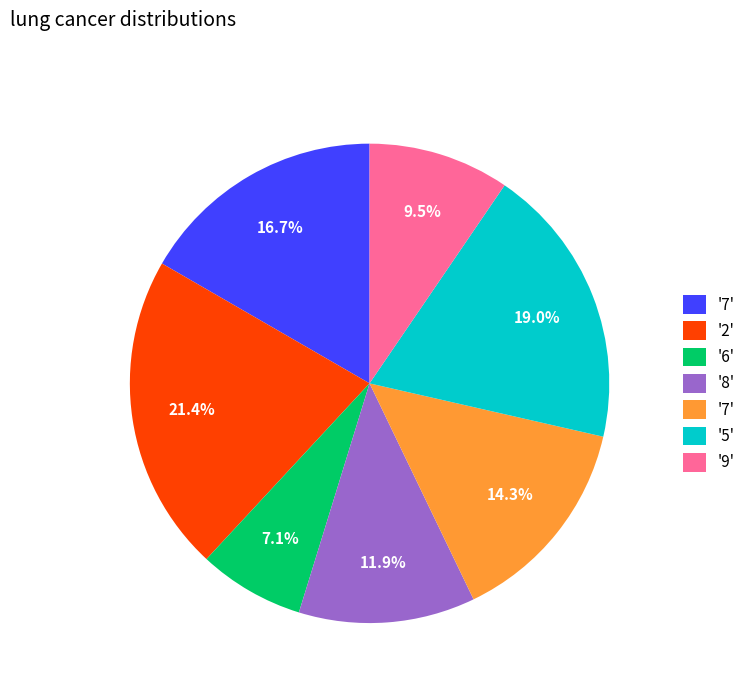

How many segments does this pie chart have?

7